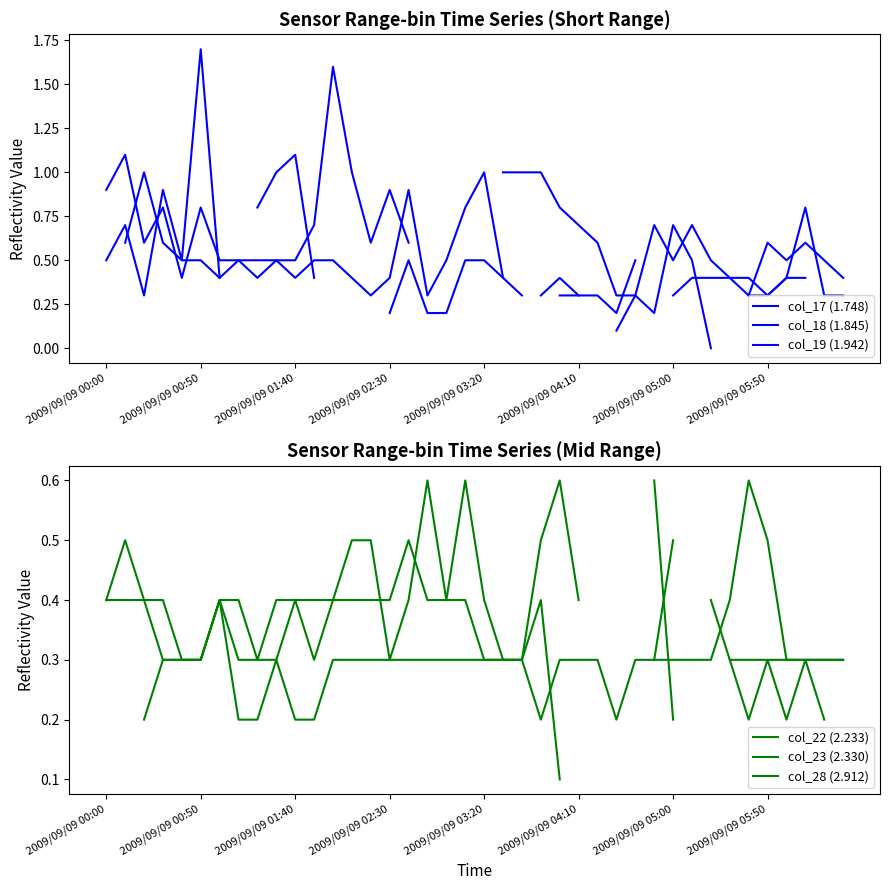

How many col_22 (2.233) values are between 0 and 1?

35